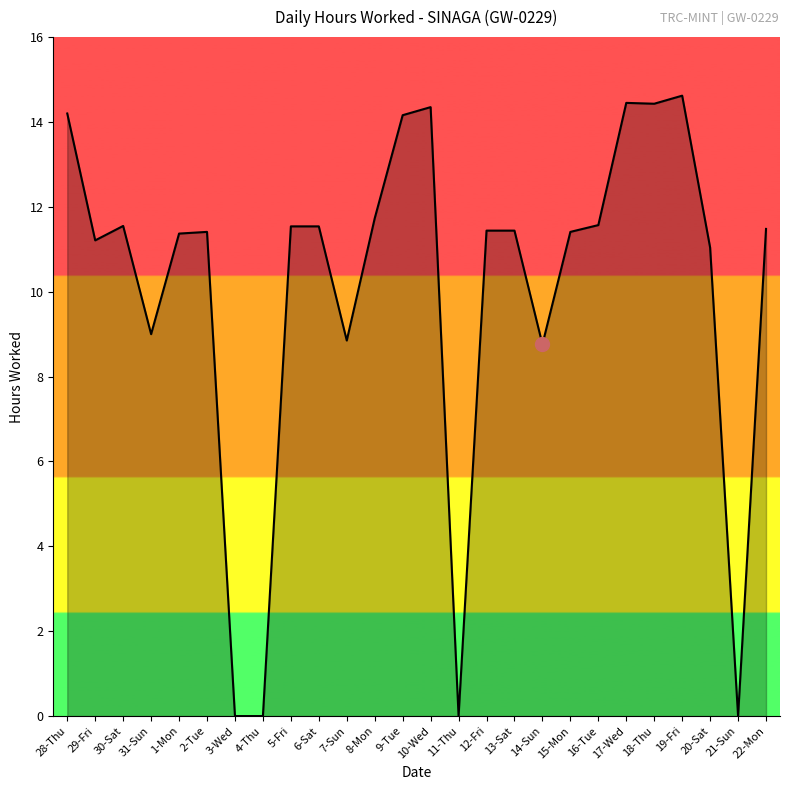

Which label corresponds to the largest value in the chart?

19-Fri